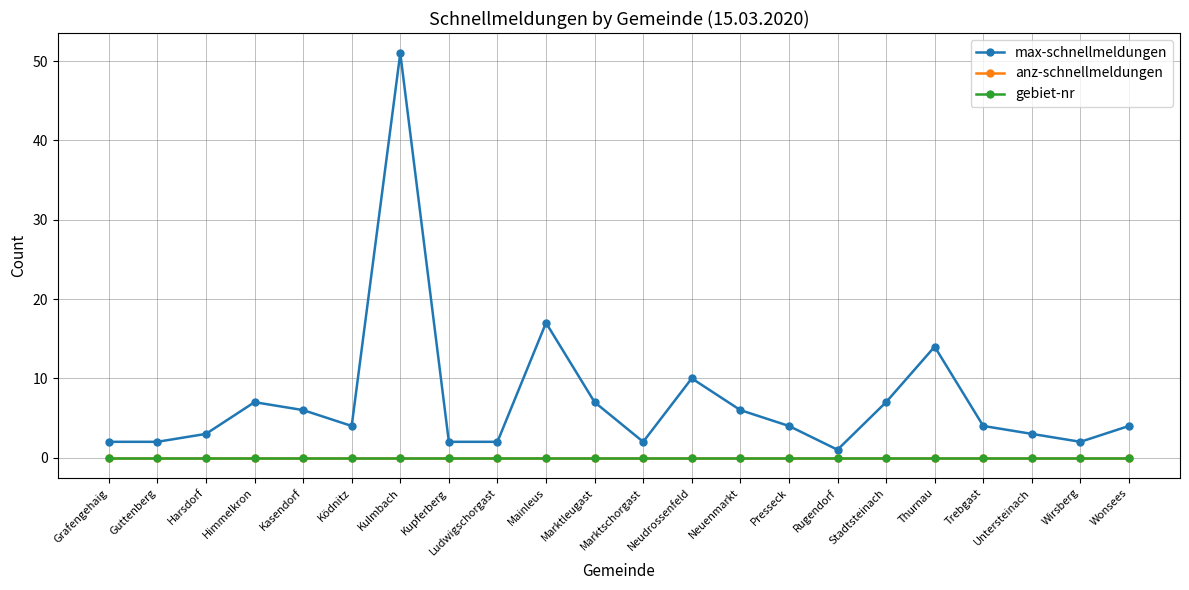

How many data points in max-schnellmeldungen are above 4?

9